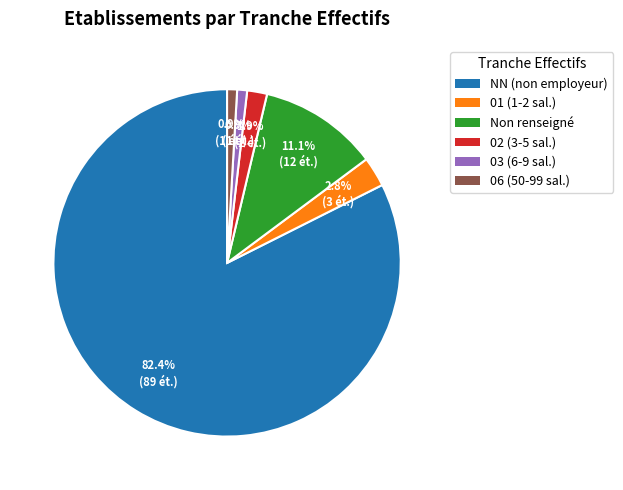

Is there any slice that represents more than half of the pie?

Yes